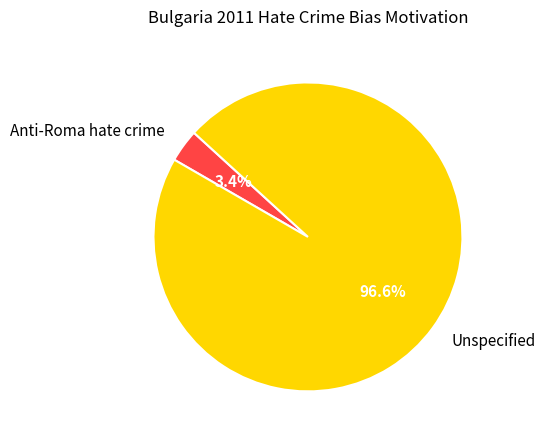

To the nearest percent, what percentage of the pie is Anti-Roma hate crime?

3%